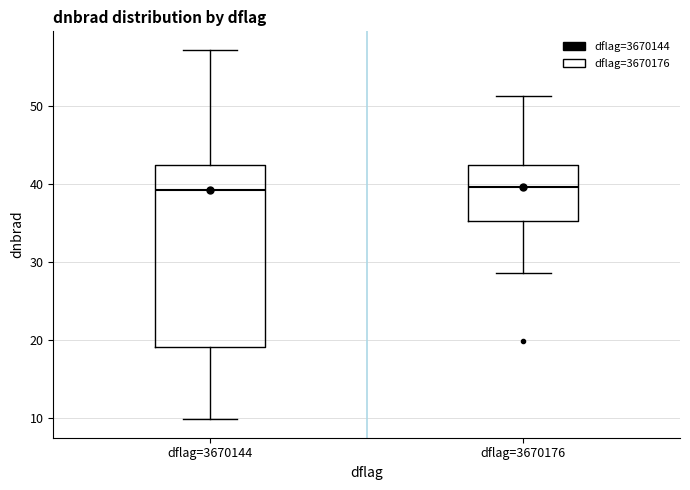

Where is the upper edge of the box for dflag=3670176 on the y-axis? The values are not printed on the chart, so give them approximately, as read against the axis.

42